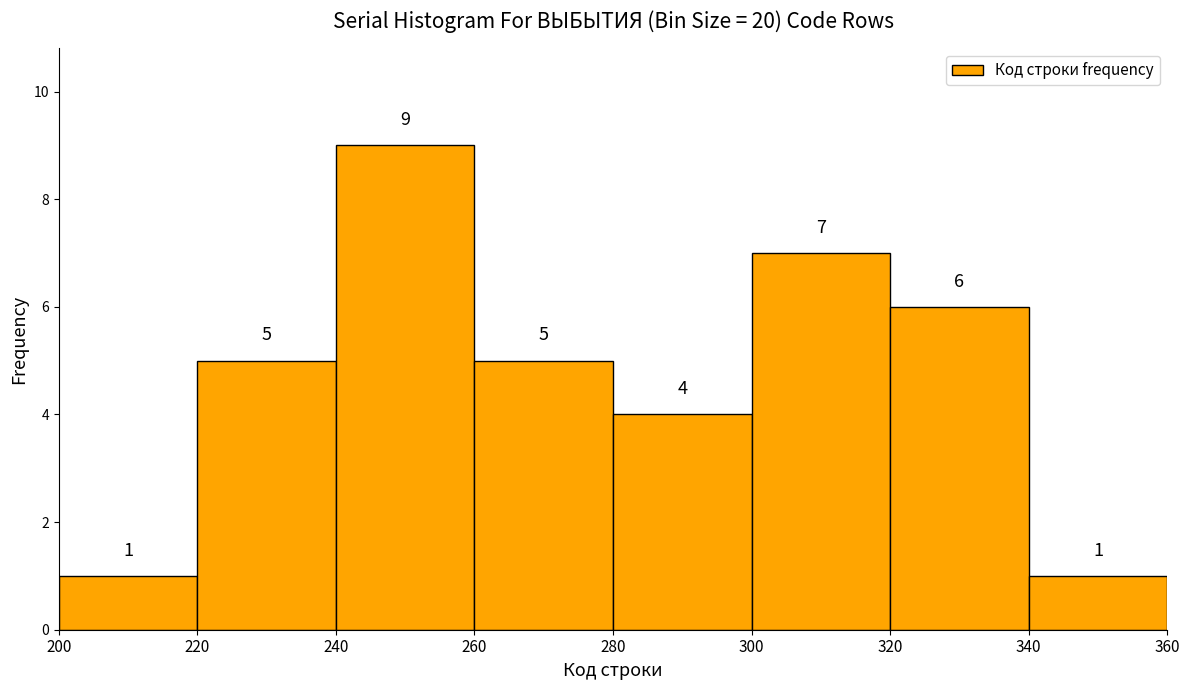

Reading left to right, transcribe this chart: for each bar, give the range it covers on the x-axis and its height.

200 to 220: 1
220 to 240: 5
240 to 260: 9
260 to 280: 5
280 to 300: 4
300 to 320: 7
320 to 340: 6
340 to 360: 1